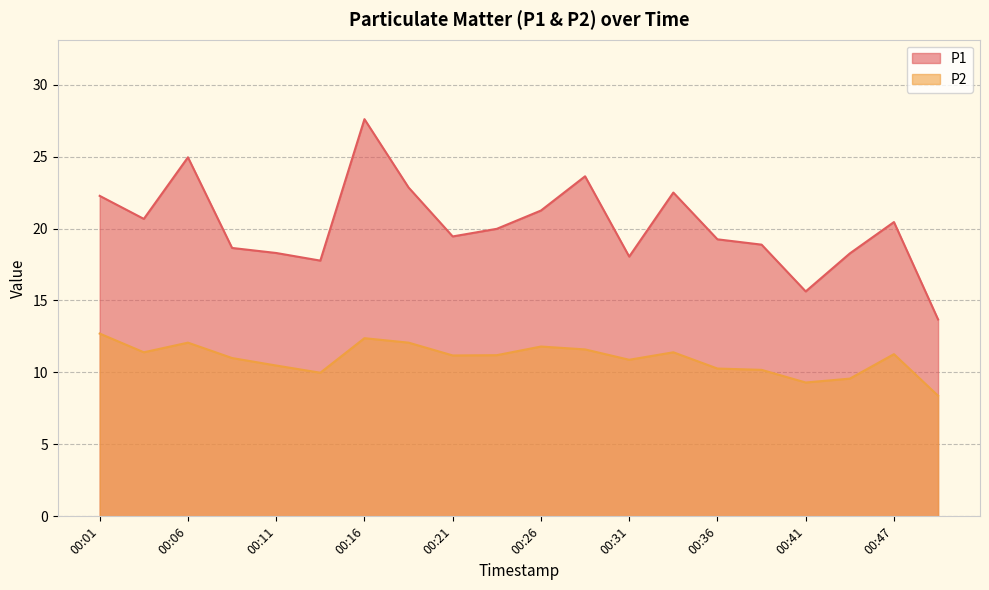

List the labels in order of P2 value, largest first.

00:01, 00:16, 00:06, 00:18, 00:26, 00:29, 00:04, 00:34, 00:47, 00:23, 00:21, 00:08, 00:31, 00:11, 00:36, 00:39, 00:13, 00:44, 00:41, 00:49